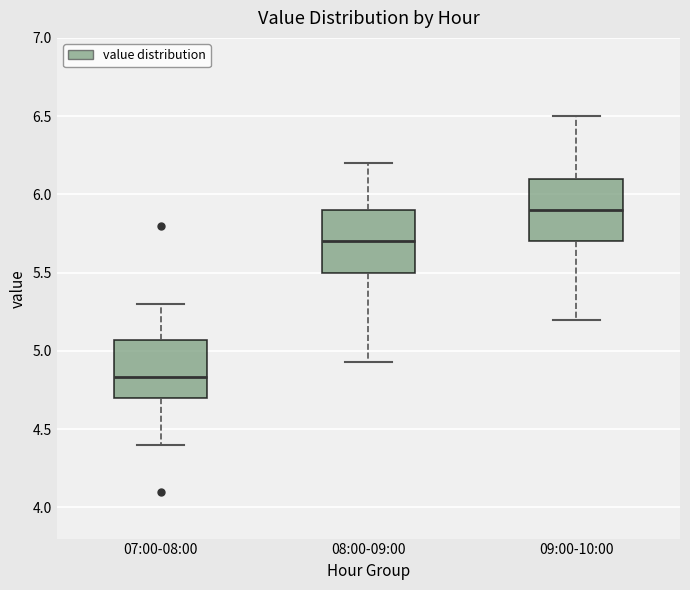

Where is the lower edge of the box for 09:00-10:00 on the y-axis? The values are not printed on the chart, so give them approximately, as read against the axis.

5.70